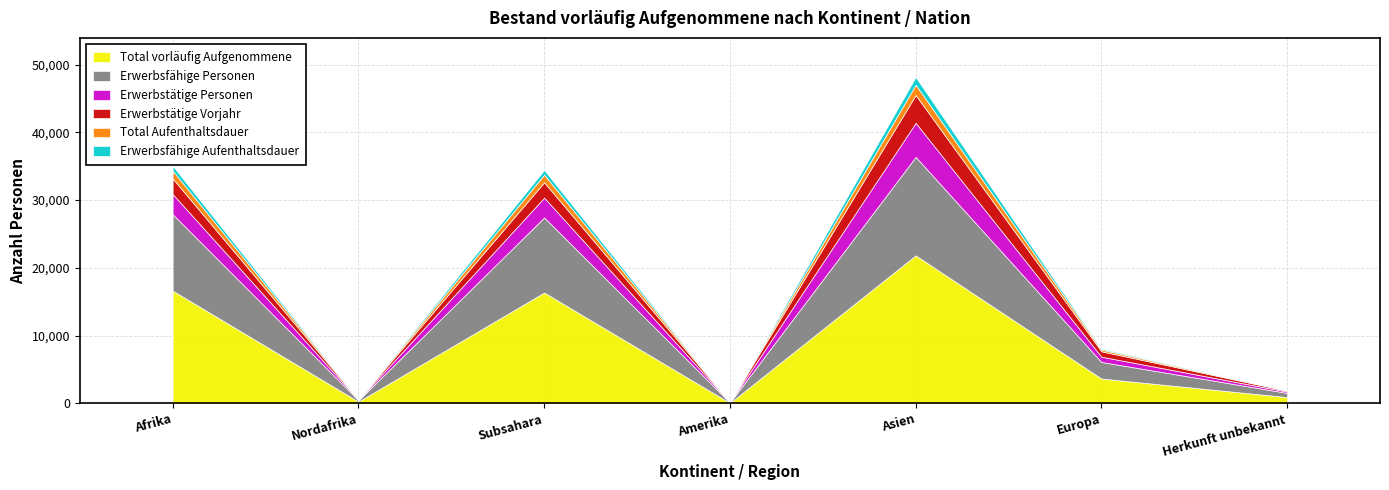

What is the value of the Erwerbstätige Personen point at the 1st from the left?

2977